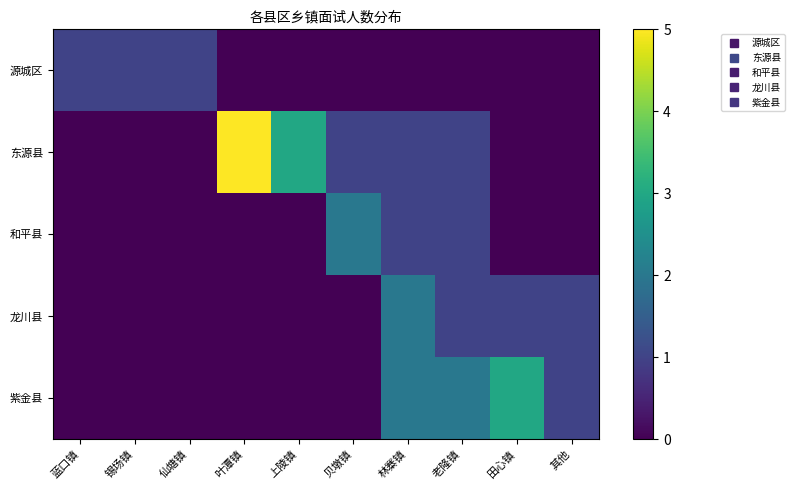

Which series has the largest total across all categories?

东源县